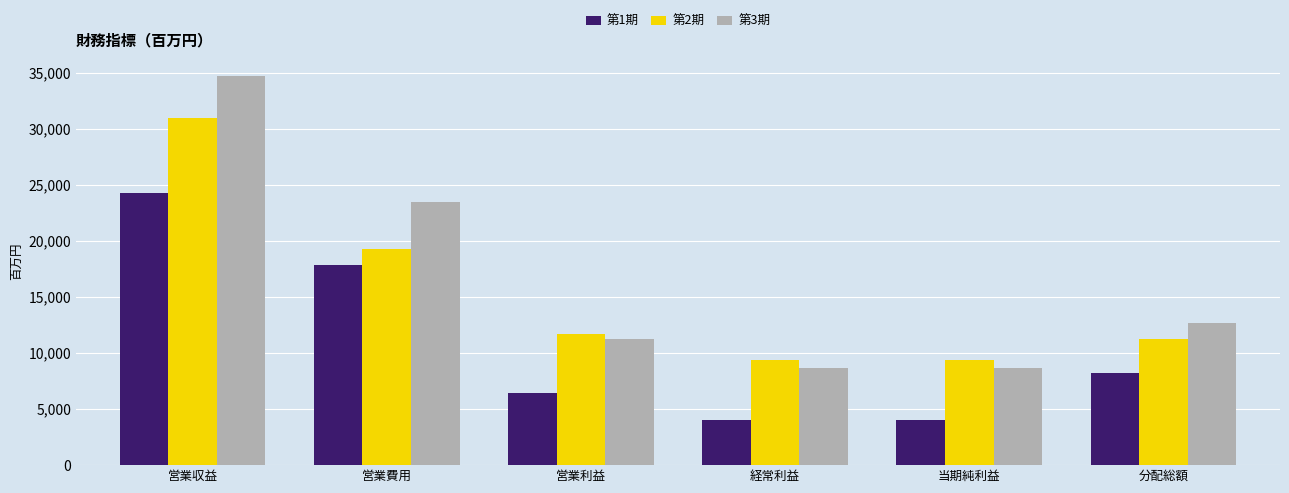

At which label is 第3期 closest to 21692?

営業費用